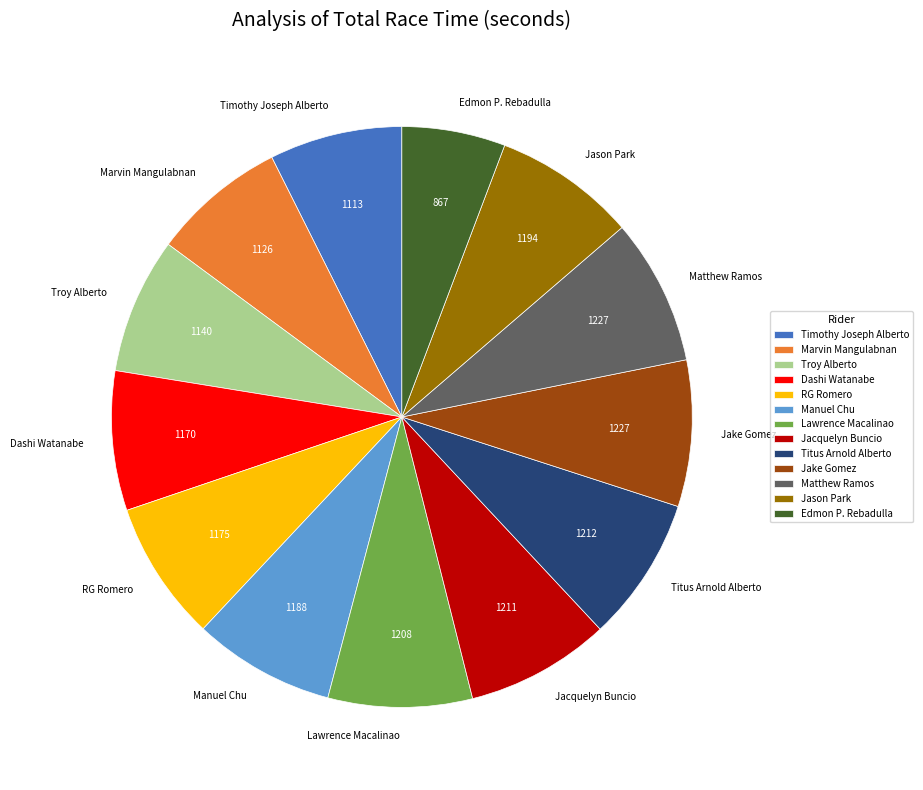

Do Dashi Watanabe and RG Romero together represent more than half of the pie?

No